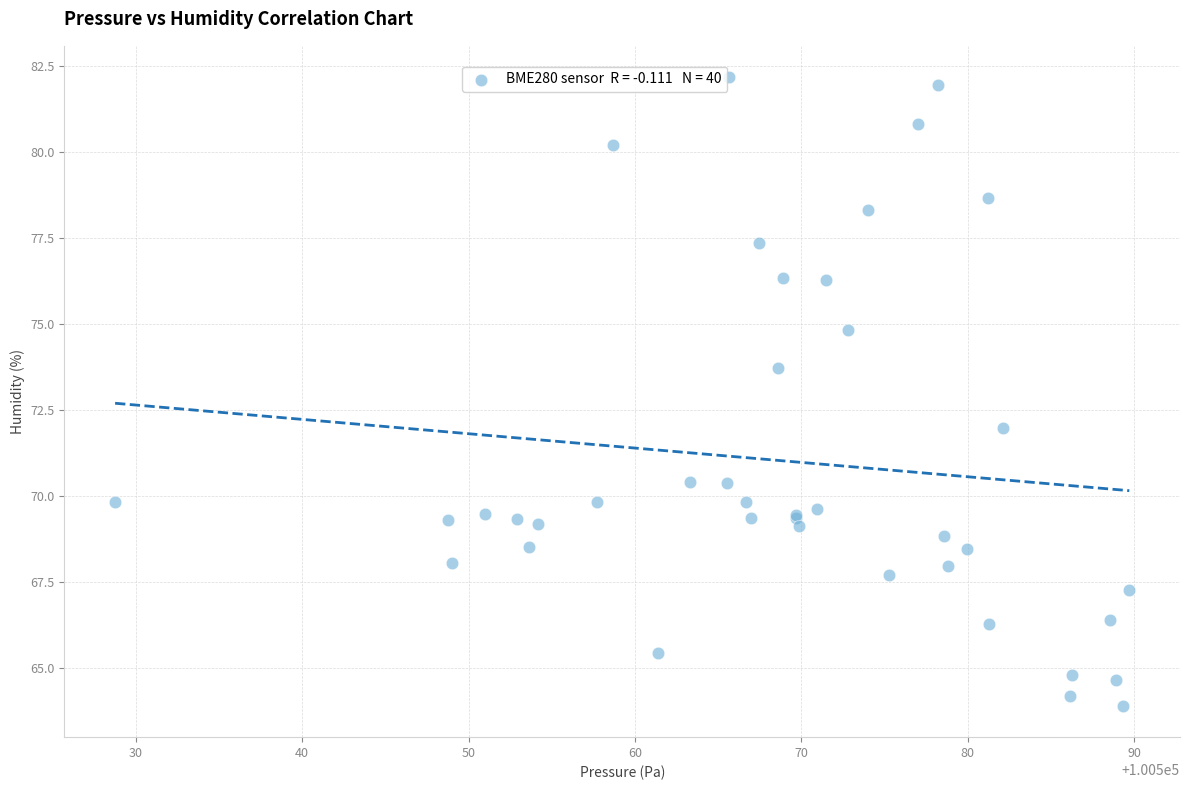

What Y value in the scatter plot is closest to 73?

73.7